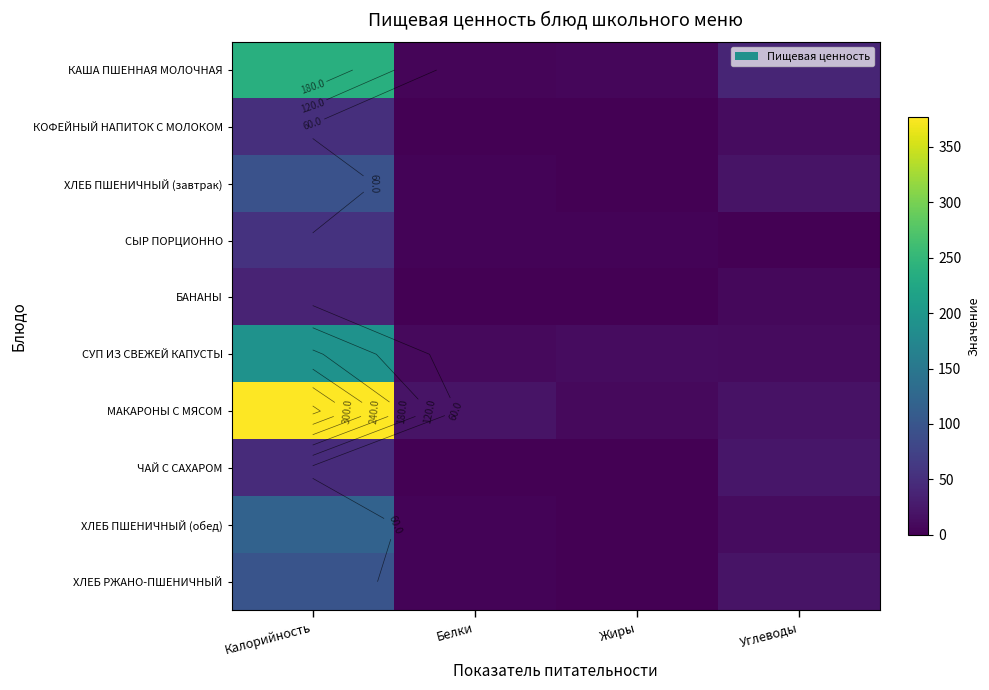

What is the minimum value for КАША ПШЕННАЯ МОЛОЧНАЯ?

5.6